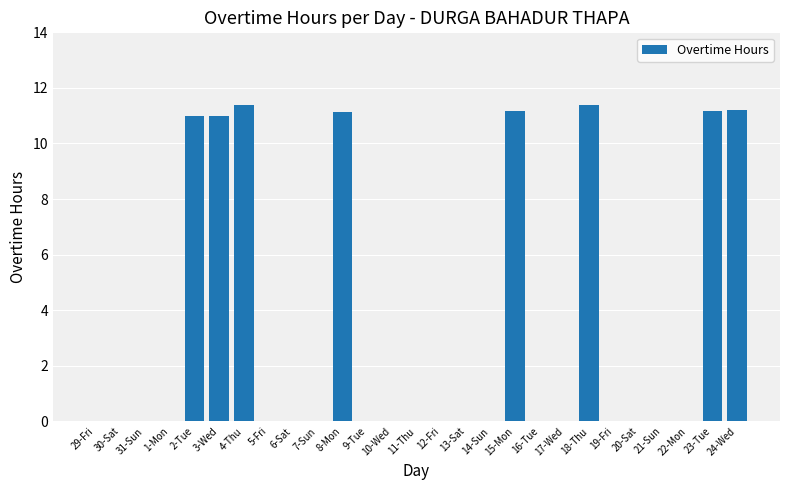

Which has a higher value, 3-Wed or 30-Sat?

3-Wed